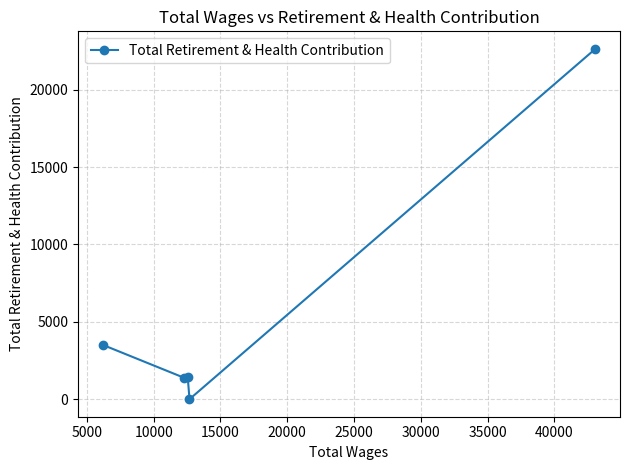

What is the average value?

5788